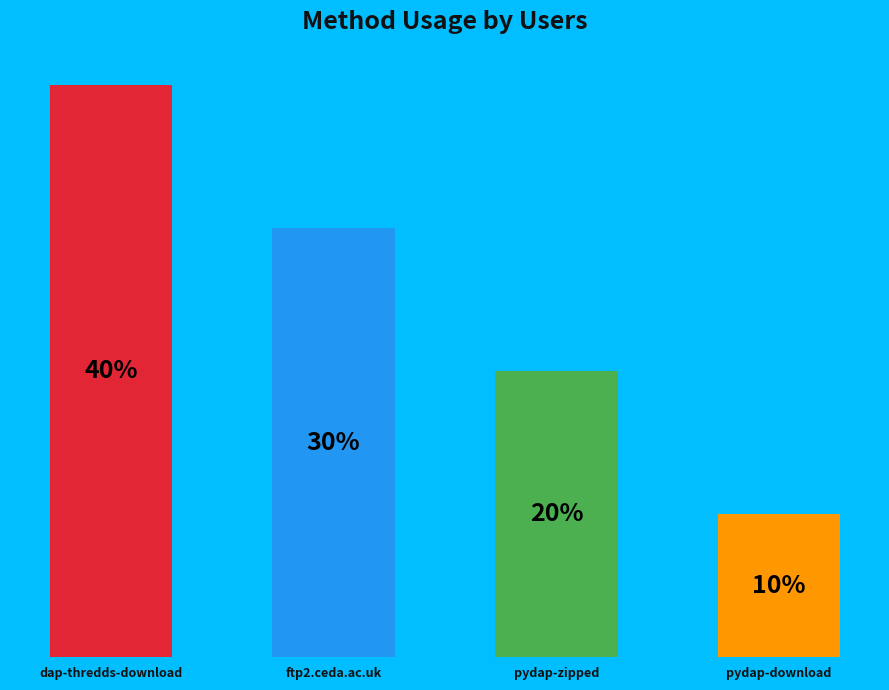

What is the change in value from dap-thredds-download to pydap-download?

-3